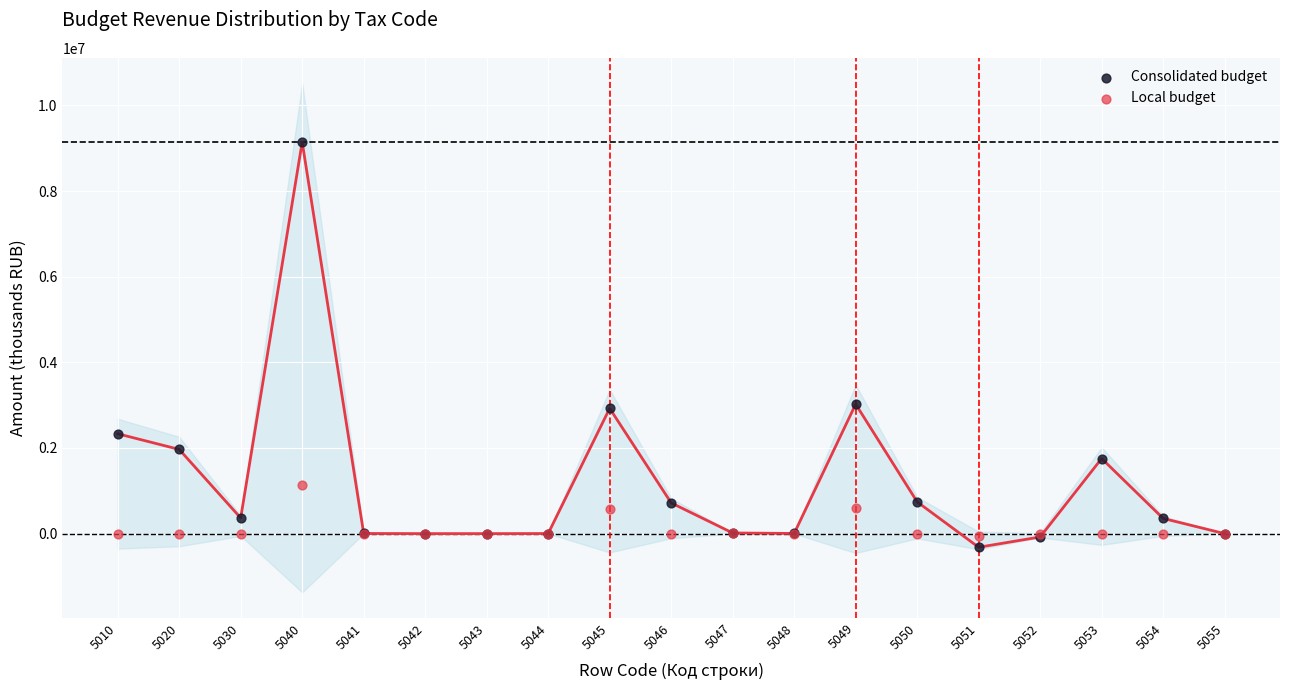

Which series has the largest Y range (max minus min)?

Consolidated budget